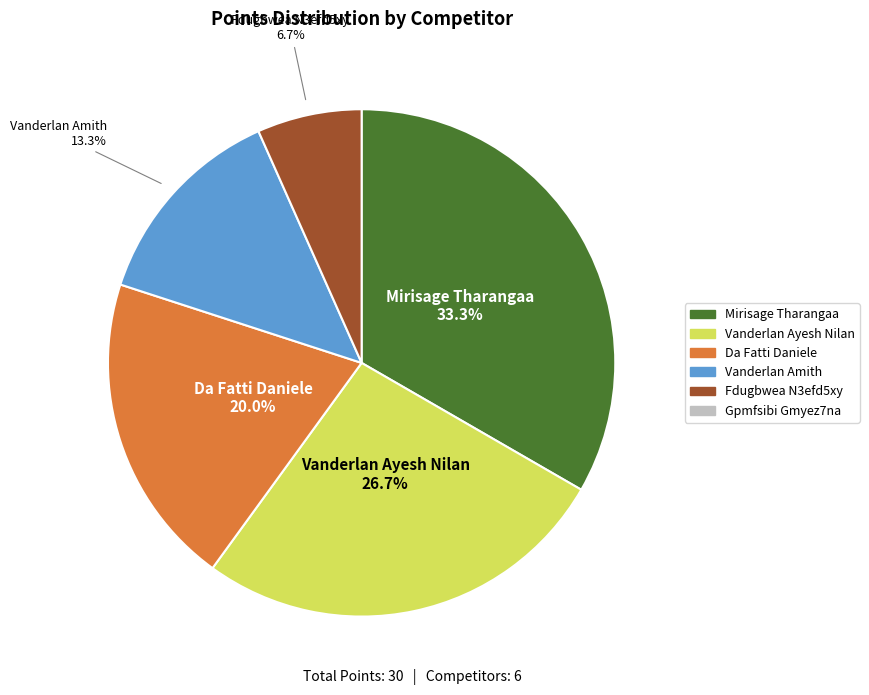

Does any single category account for the majority?

No